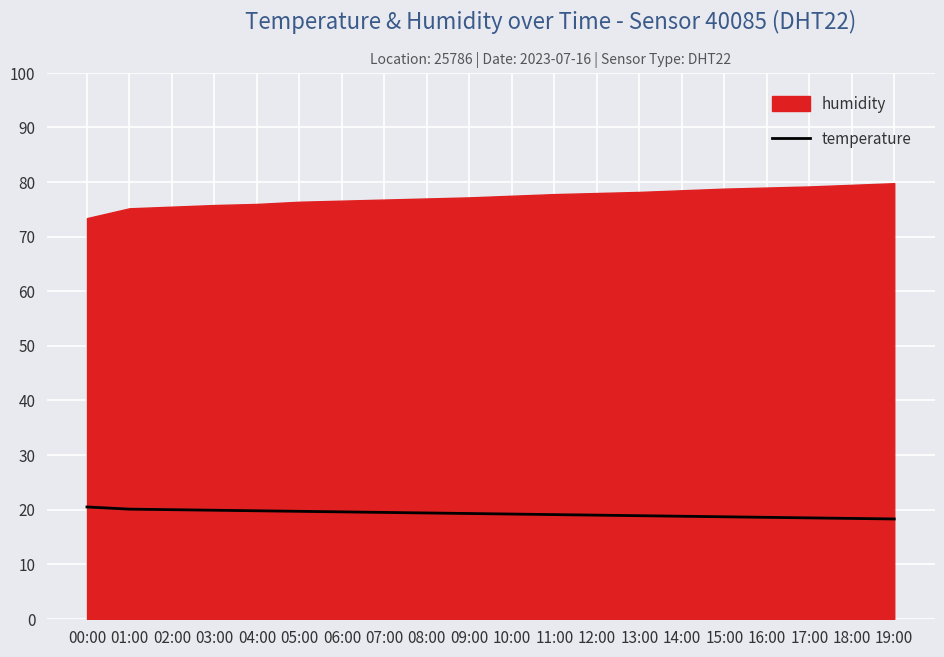

What is the highest value of the temperature series?

20.5